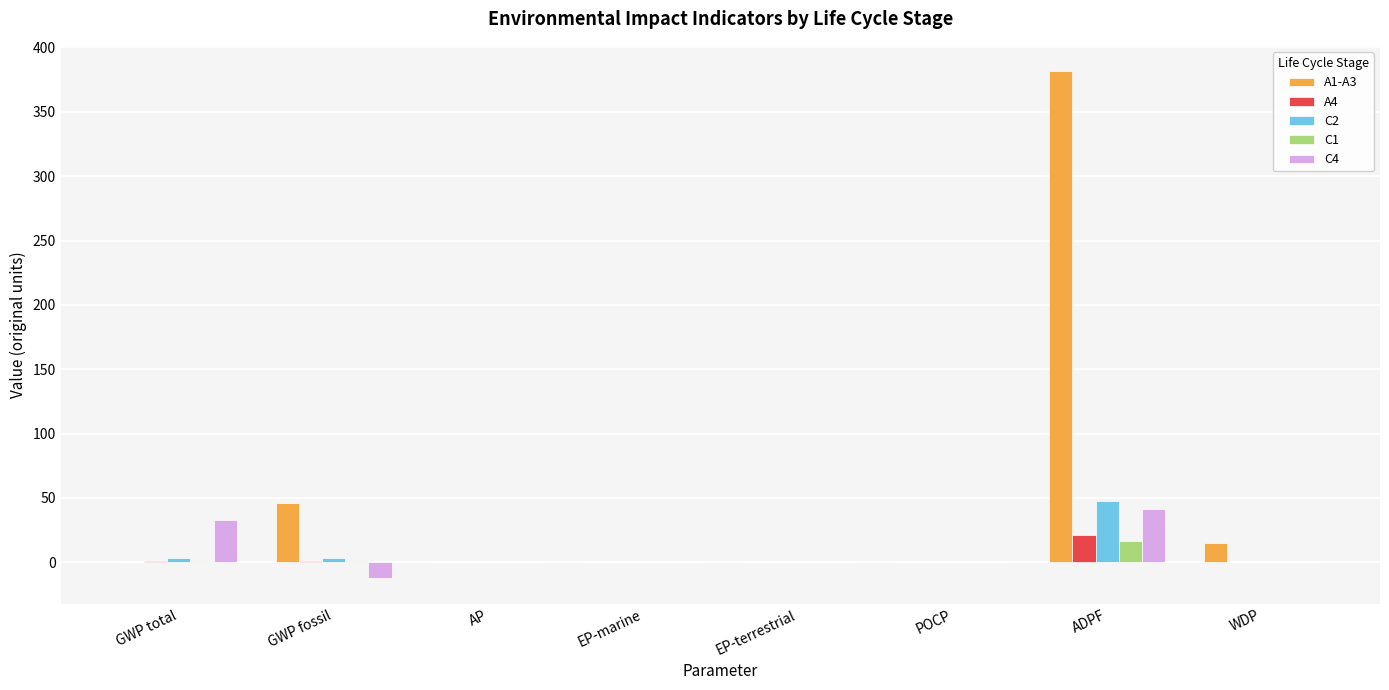

What is the sum of all A1-A3 values?

443.4